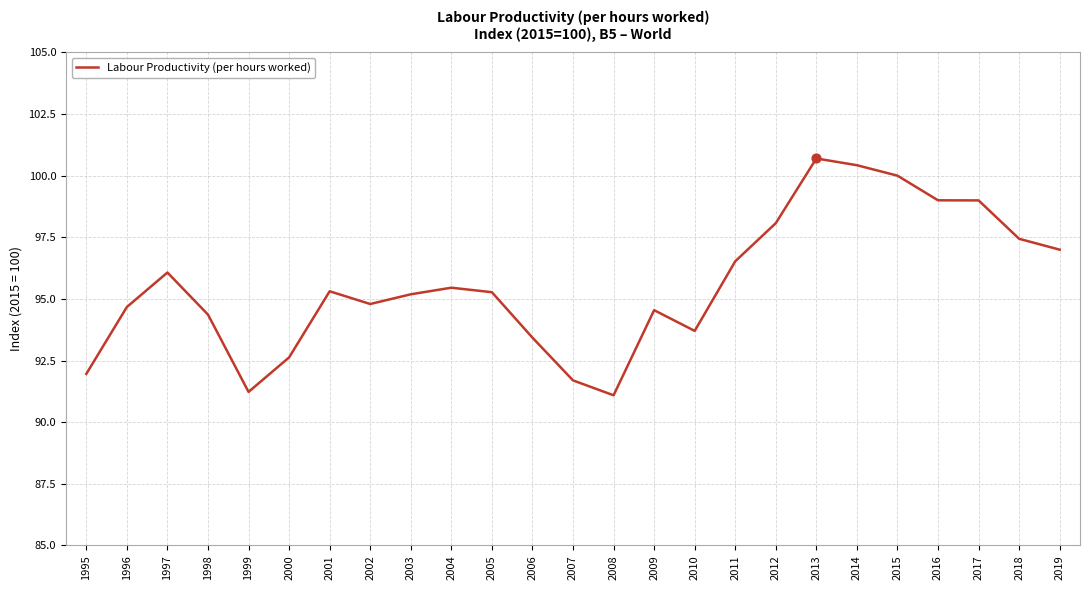

Which has a higher value, 2015 or 2010?

2015